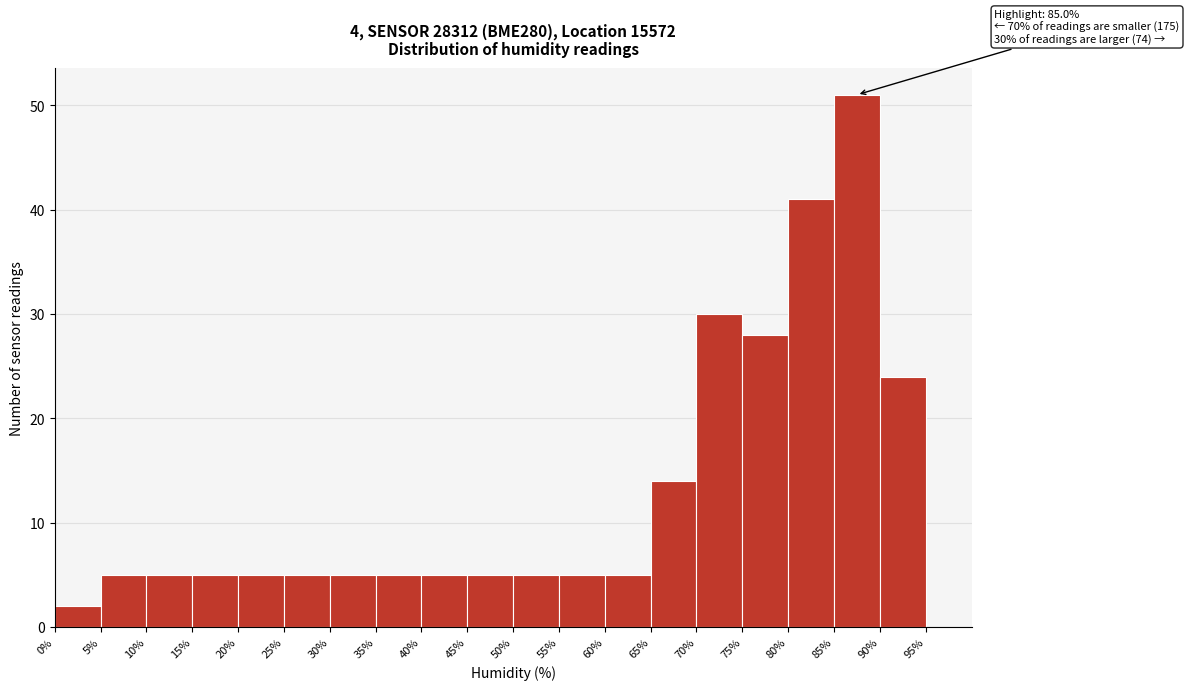

Which range on the x-axis has the tallest bar?

85 to 90